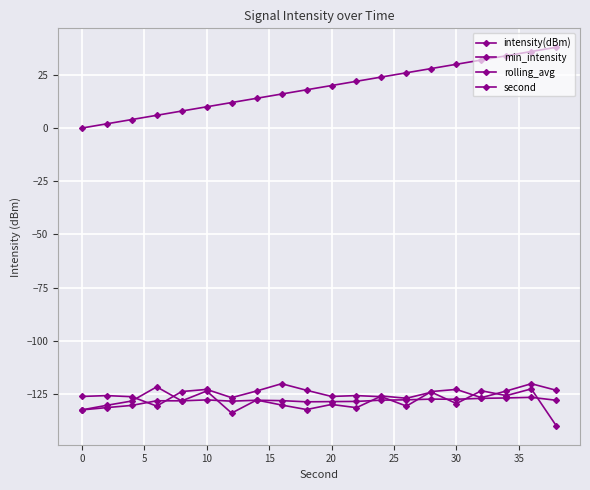

True or false: min_intensity has more than 1 interior local peaks.

True